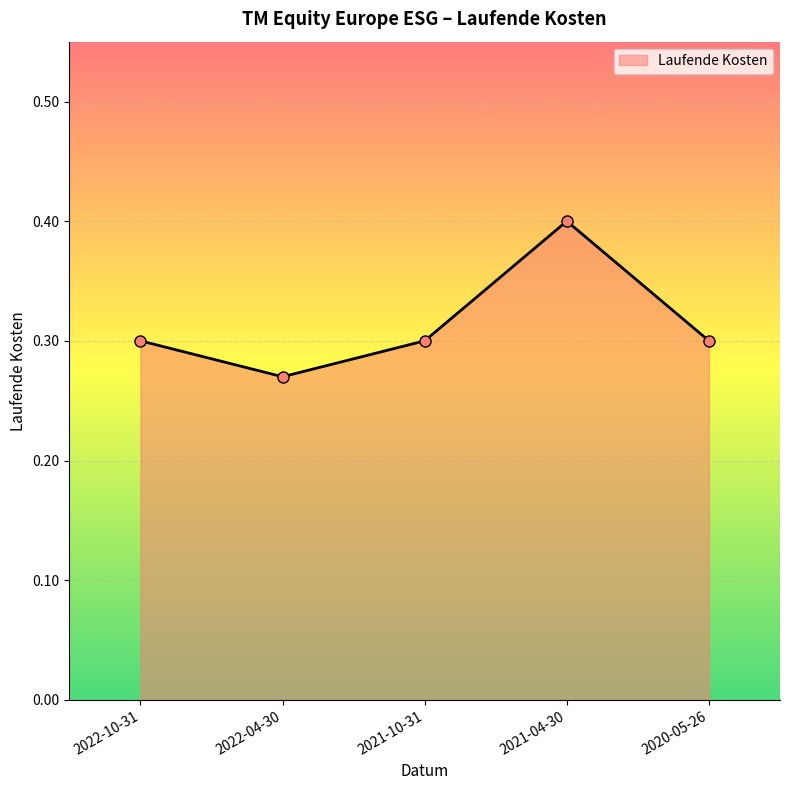

At which category does the chart reach its peak across all series?

2021-04-30